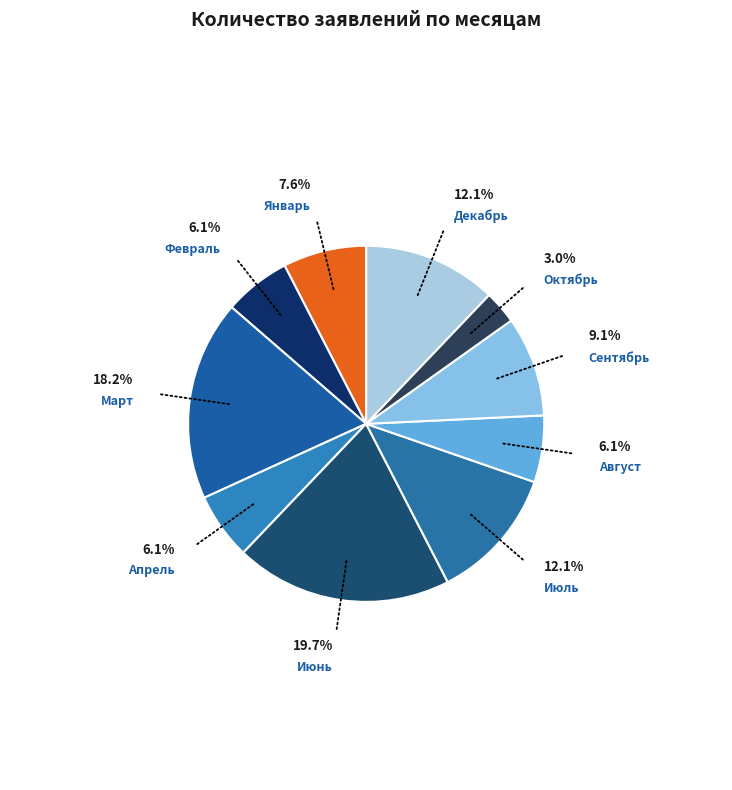

What percentage is the Апрель slice, to the nearest percent?

6%